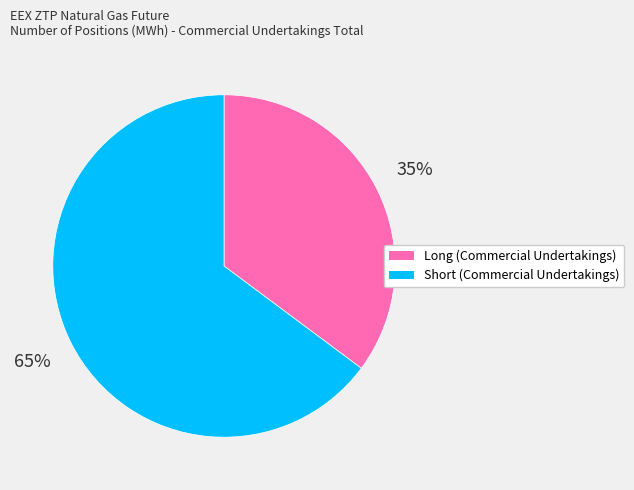

What percentage is the Long (Commercial Undertakings) slice, to the nearest percent?

35%